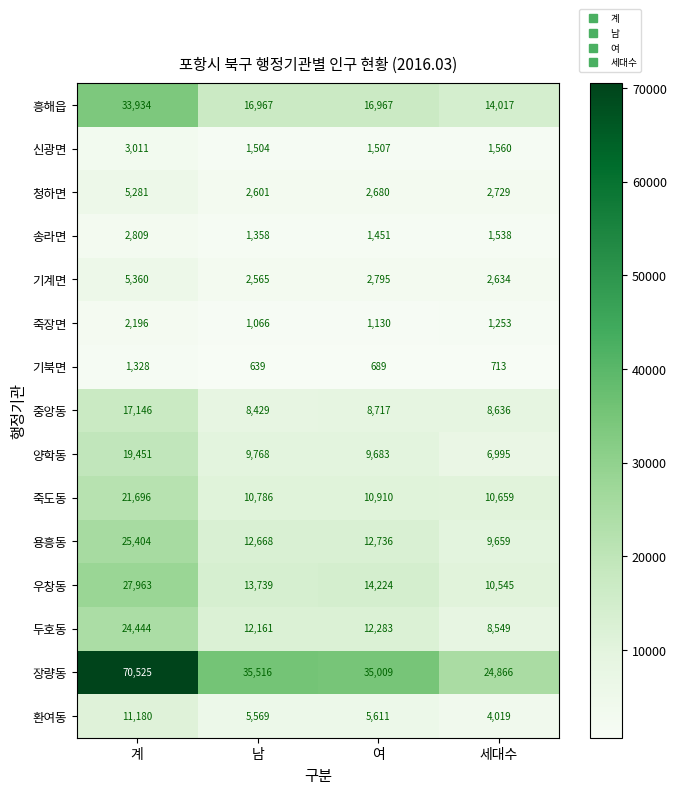

How many categories are shown in the chart?

4